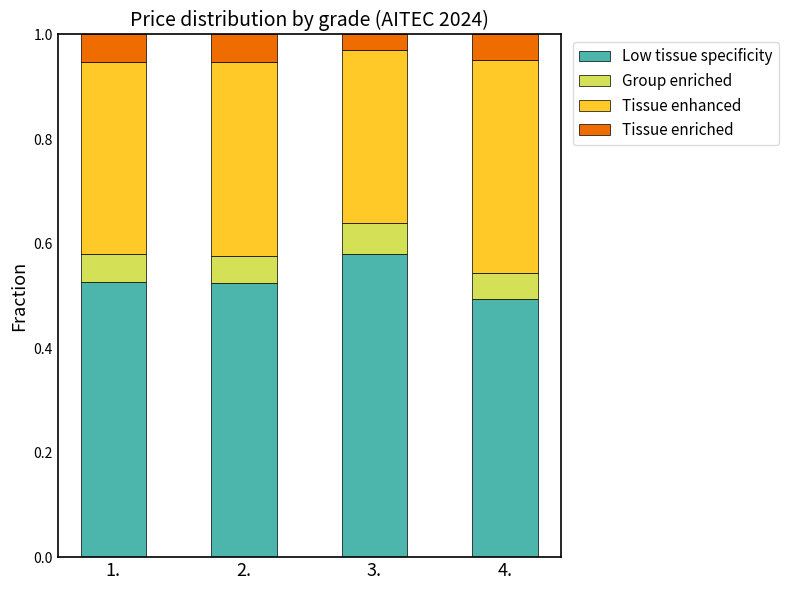

Count the Low tissue specificity values in the range 0 to 1.

4